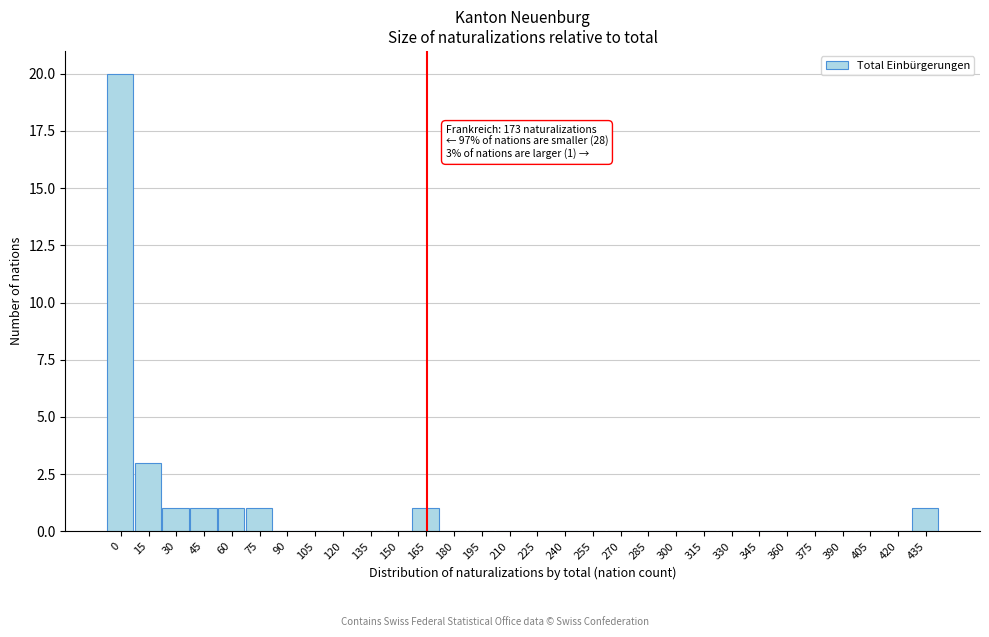

Reading right to left, what are all the values shown in this chart?

435=1	420=0	405=0	390=0	375=0	360=0	345=0	330=0	315=0	300=0	285=0	270=0	255=0	240=0	225=0	210=0	195=0	180=0	165=1	150=0	135=0	120=0	105=0	90=0	75=1	60=1	45=1	30=1	15=3	0=20